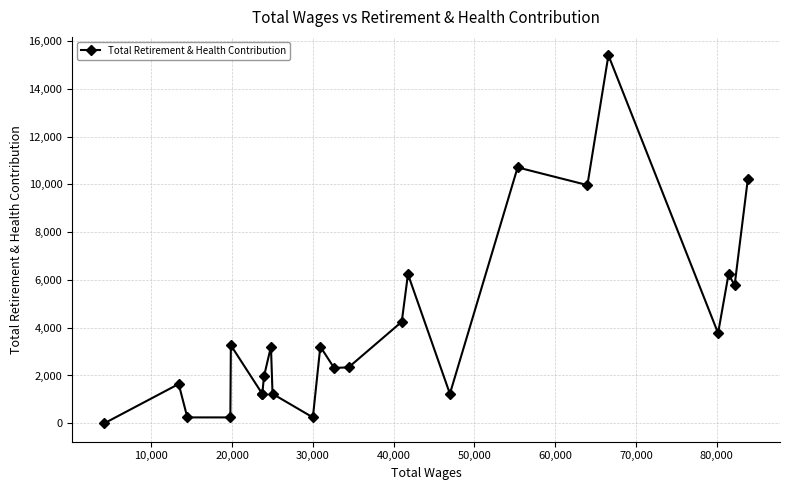

True or false: there are more than 1 points higher than both neighbors.

True